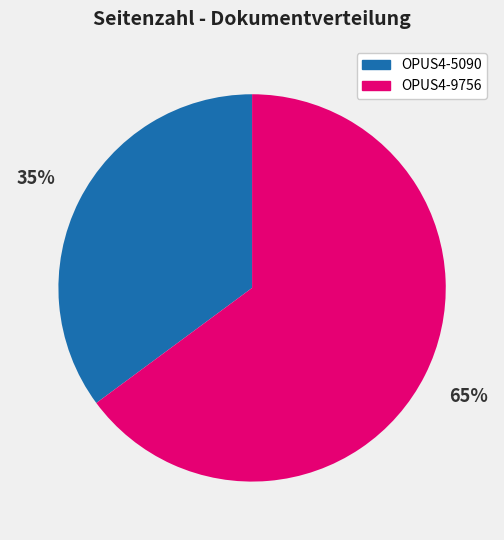

To the nearest percent, what is the combined percentage of OPUS4-9756 and OPUS4-5090?

100%